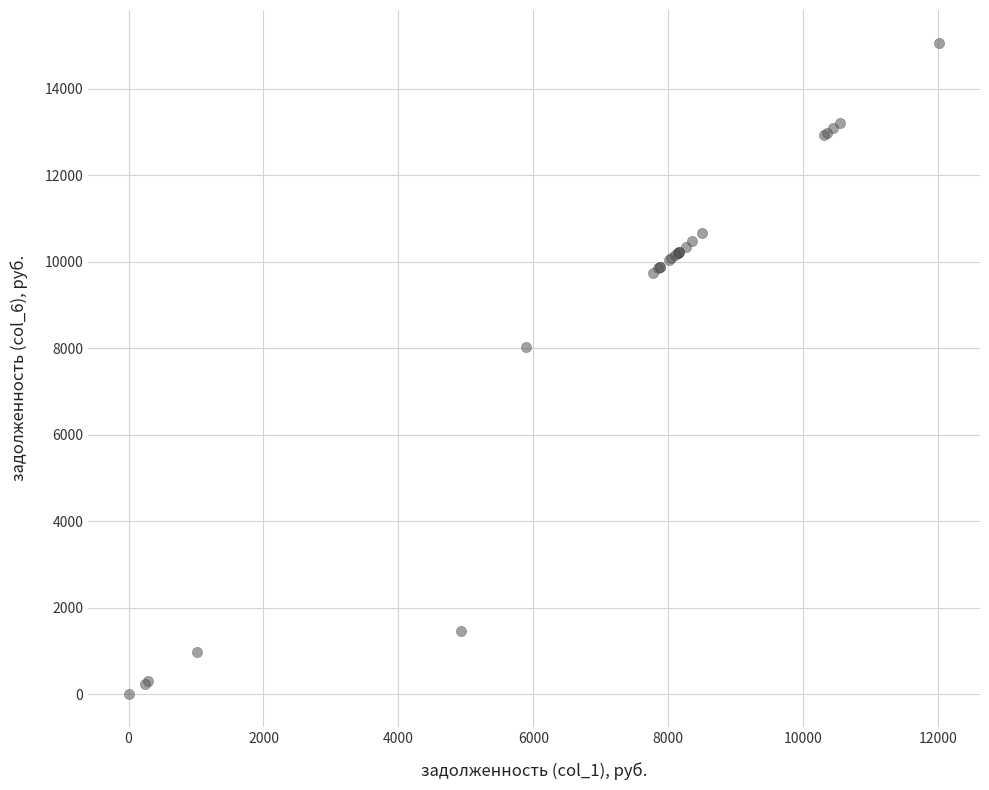

What Y value in the scatter plot is closest to 7530?

8026.4